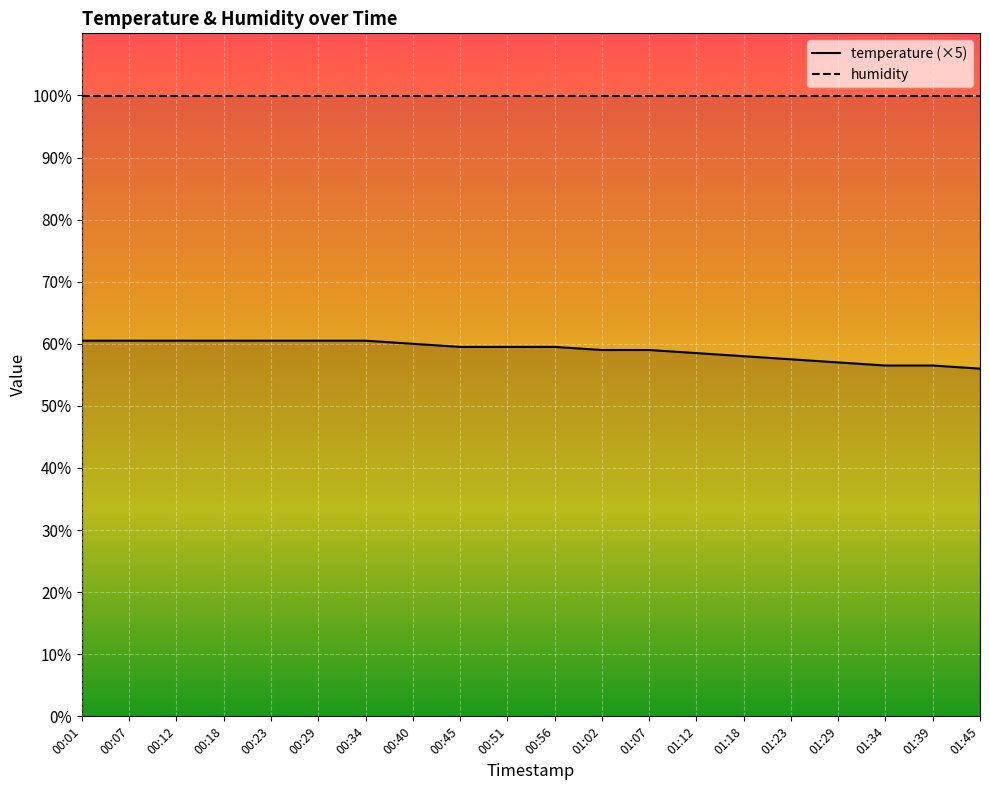

True or false: there are more than 1 points higher than both neighbors.

False